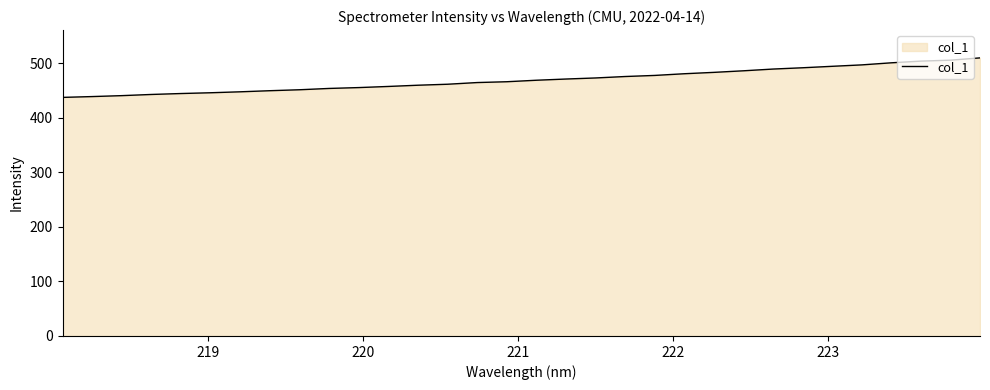

What is the maximum value shown in the chart?

509.5